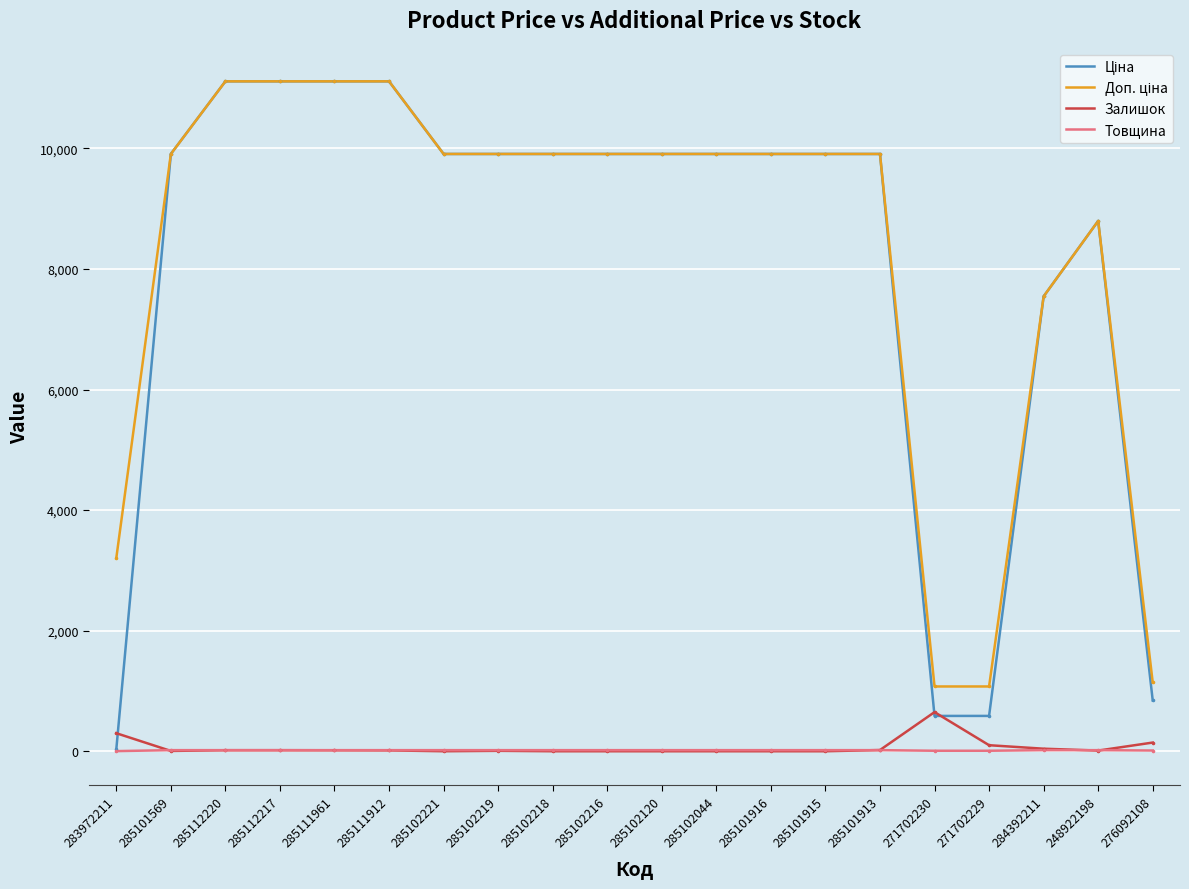

At which category is the sum across all series the highest?

285112220